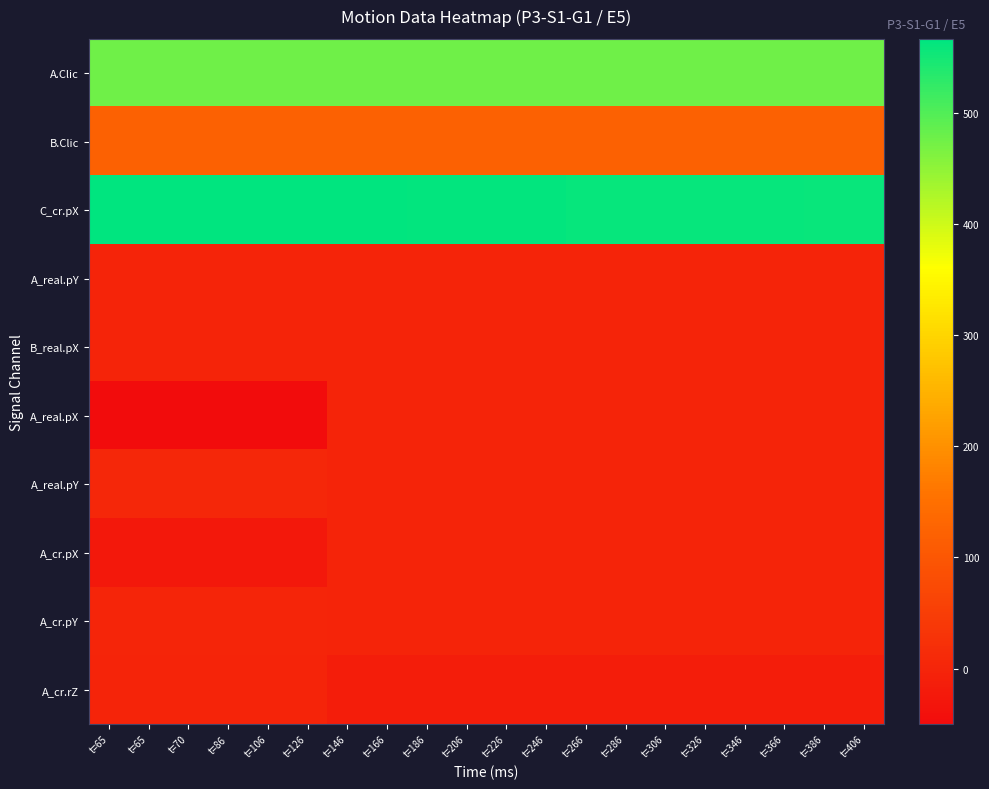

What is the difference between the highest and lowest values at t=306?

576